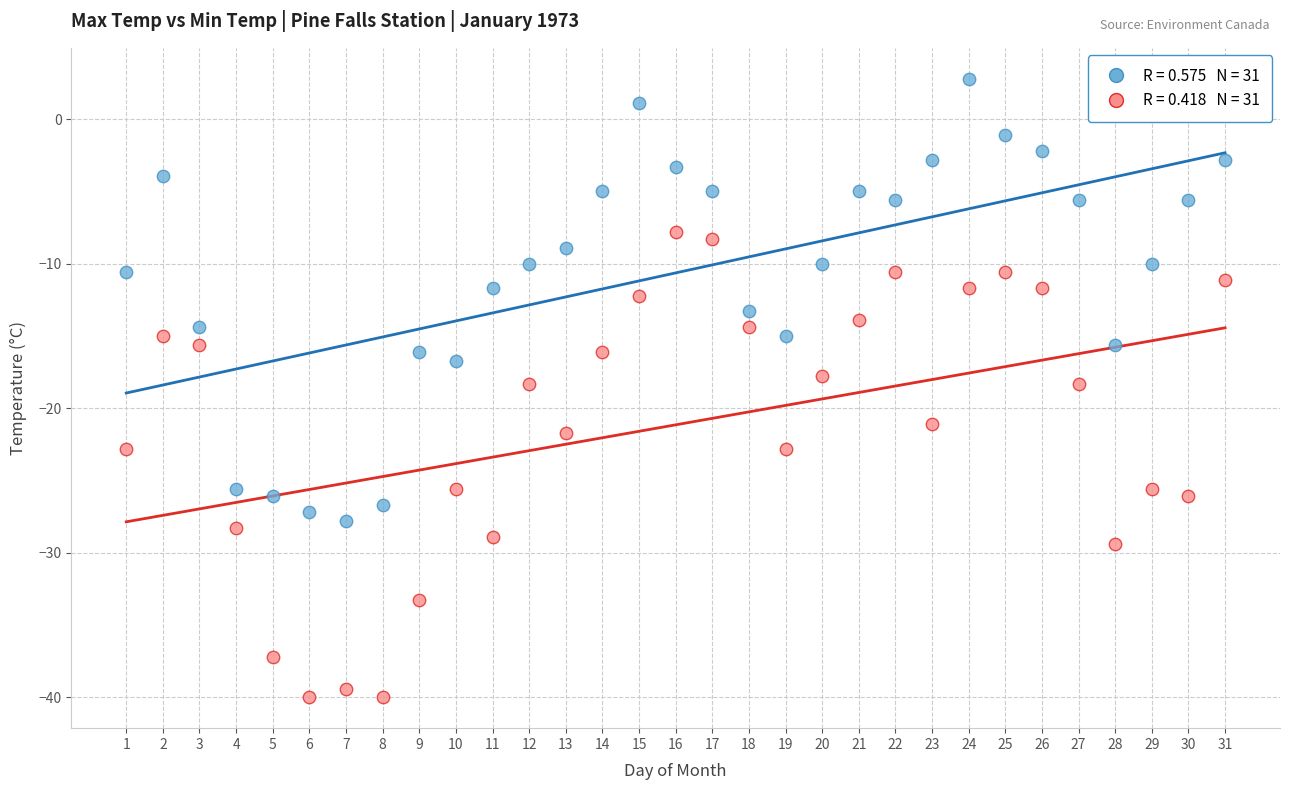

Across all data points, what is the range of Y values (max minus min)?

42.8